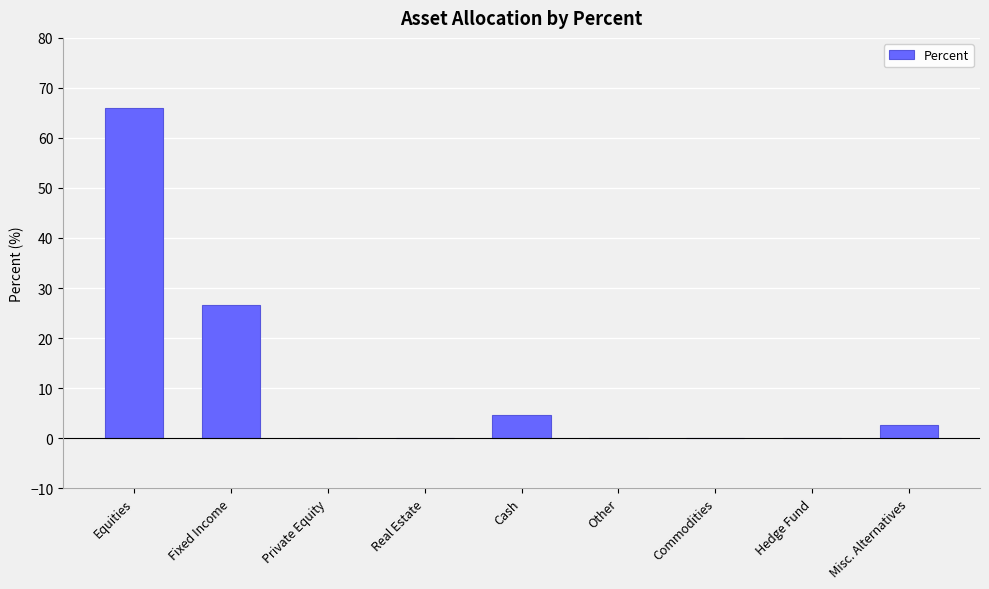

True or false: the data shows 4.7 at Cash.

True